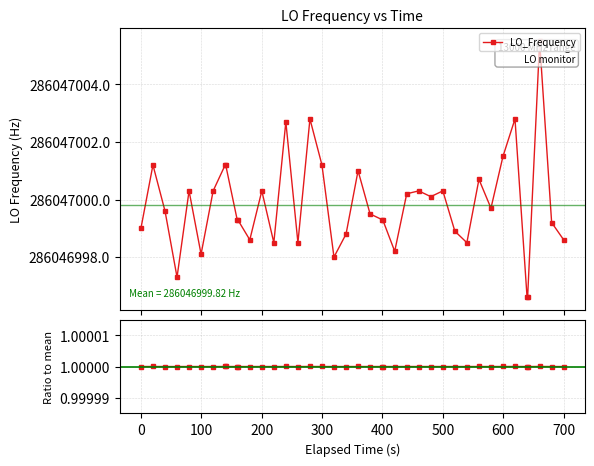

True or false: LO_Frequency and Ratio to mean intersect in this chart.

False